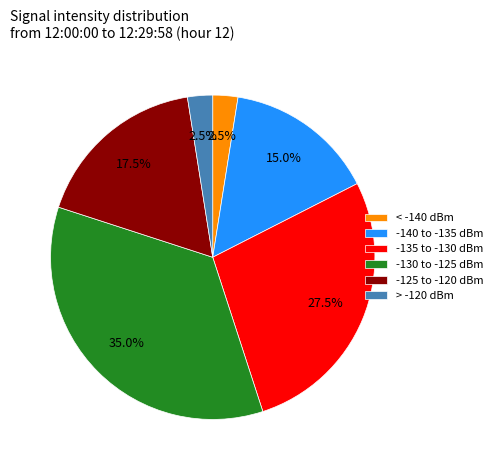

Approximately how many times larger is the value at -125 to -120 dBm compared to > -120 dBm?

7.0